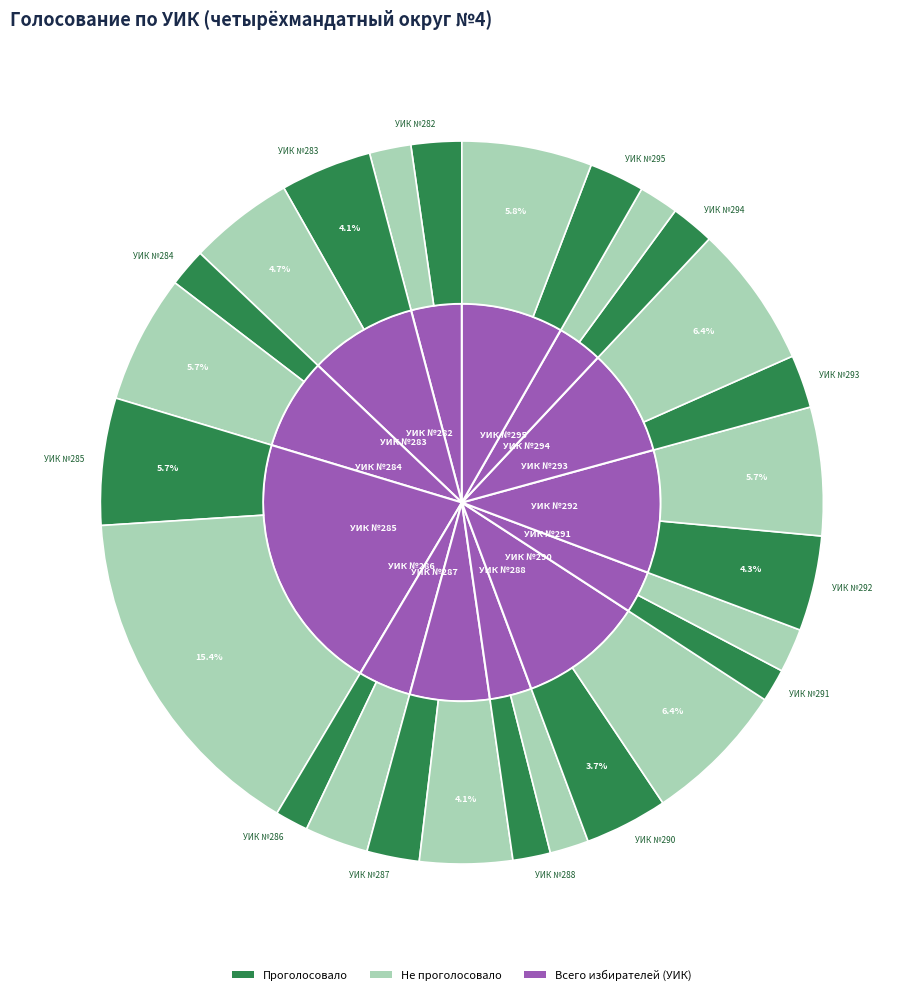

What is the ratio of the value at УИК №285 to the value at УИК №293?

2.4